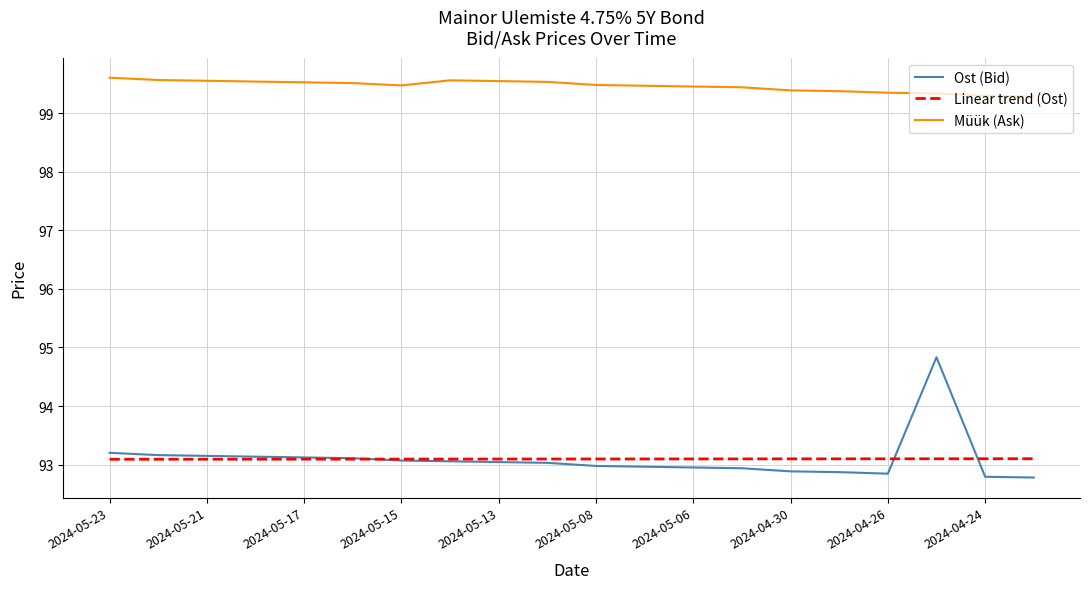

Rank the series by their maximum value, from lowest to highest.

Linear trend (Ost), Ost (Bid), Müük (Ask)